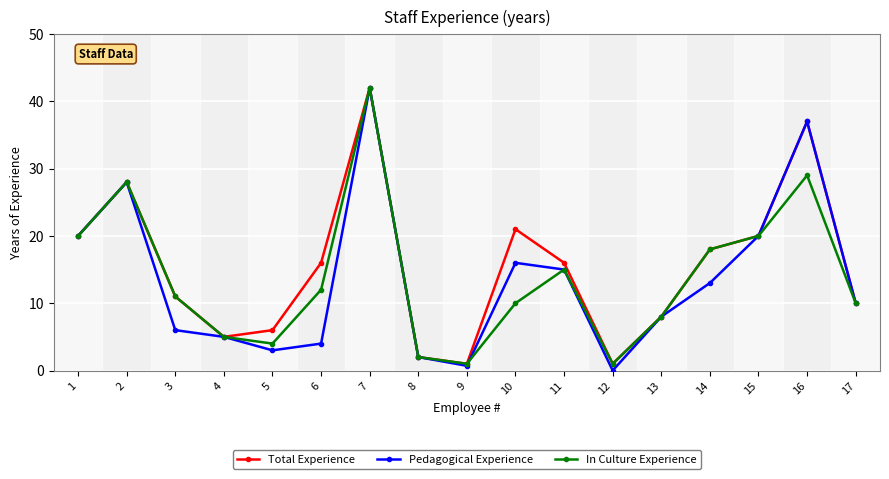

Reading right to left, extract all data points from this chart.

Total Experience: 10.0	37.0	20.0	18.0	8.0	1.0	16.0	21.0	1.0	2.0	42.0	16.0	6.0	5.0	11.0	28.0	20.0
Pedagogical Experience: 10.0	37.0	20.0	13.0	8.0	0.0	15.0	16.0	0.7	2.0	42.0	4.0	3.0	5.0	6.0	28.0	20.0
In Culture Experience: 10.0	29.0	20.0	18.0	8.0	1.0	15.0	10.0	1.0	2.0	42.0	12.0	4.0	5.0	11.0	28.0	20.0